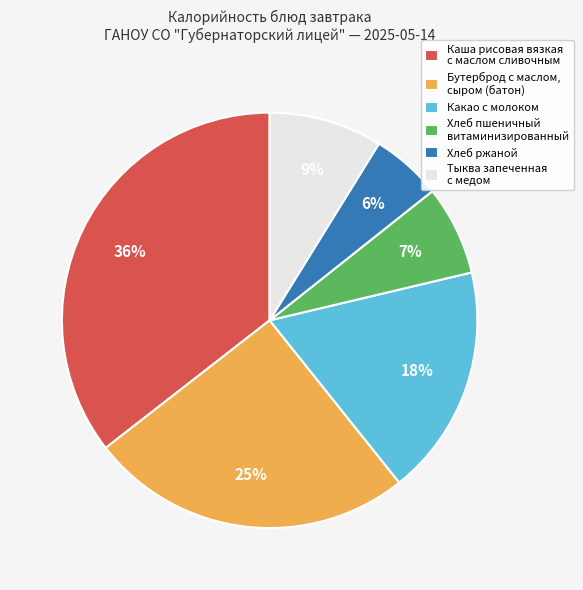

Which category has the biggest portion of the pie?

Каша рисовая вязкая с маслом сливочным